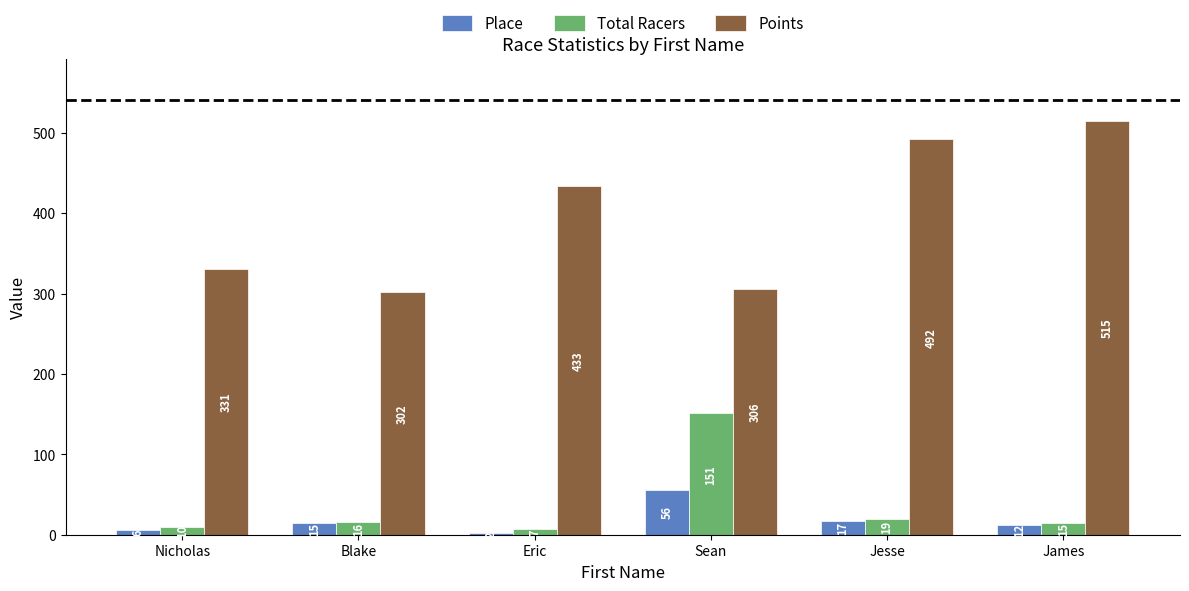

What is the minimum value for Place?

2.0